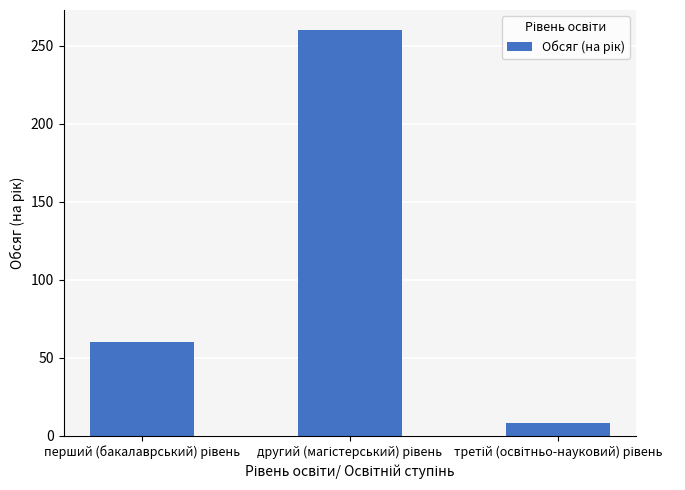

What is the smallest value displayed?

8